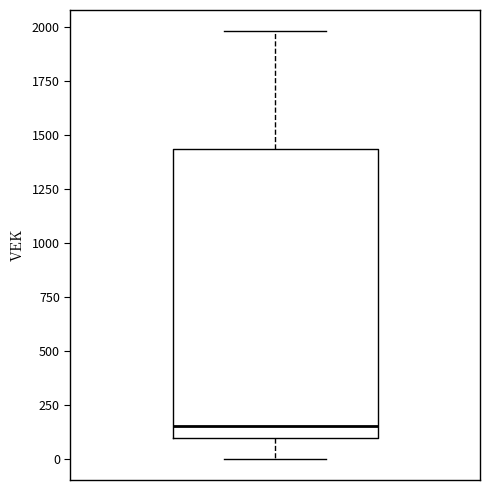

Transcribe this box plot: give where the median line is, the range the box spans, and where the two whiskers end, as read against the y-axis. The values are not printed on the chart, so give them approximately, as read against the axis.

median 150, box 100 to 1450, whiskers 0 to 2000